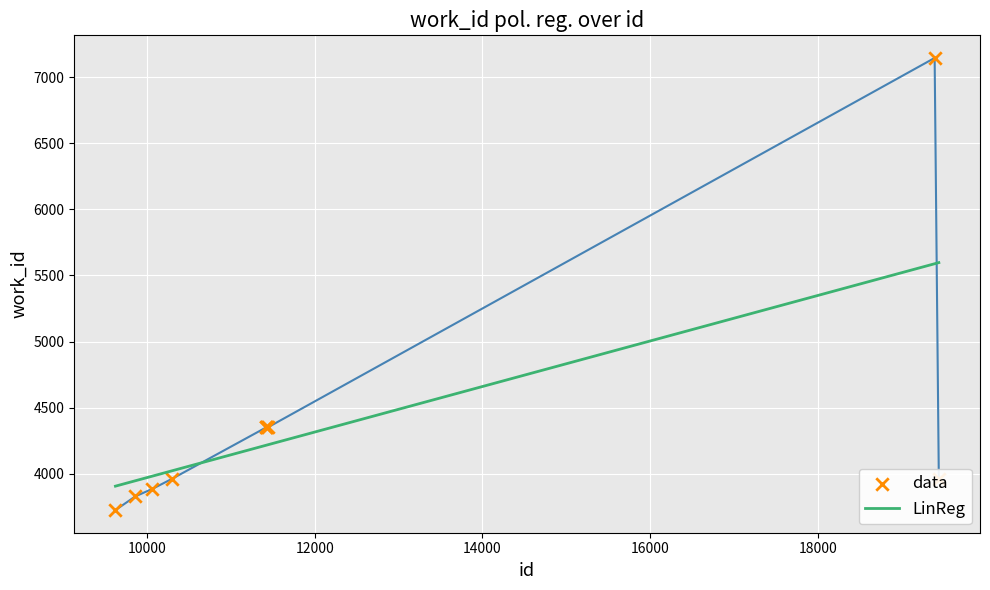

What is the change in value from 10061 to 11428?

+466